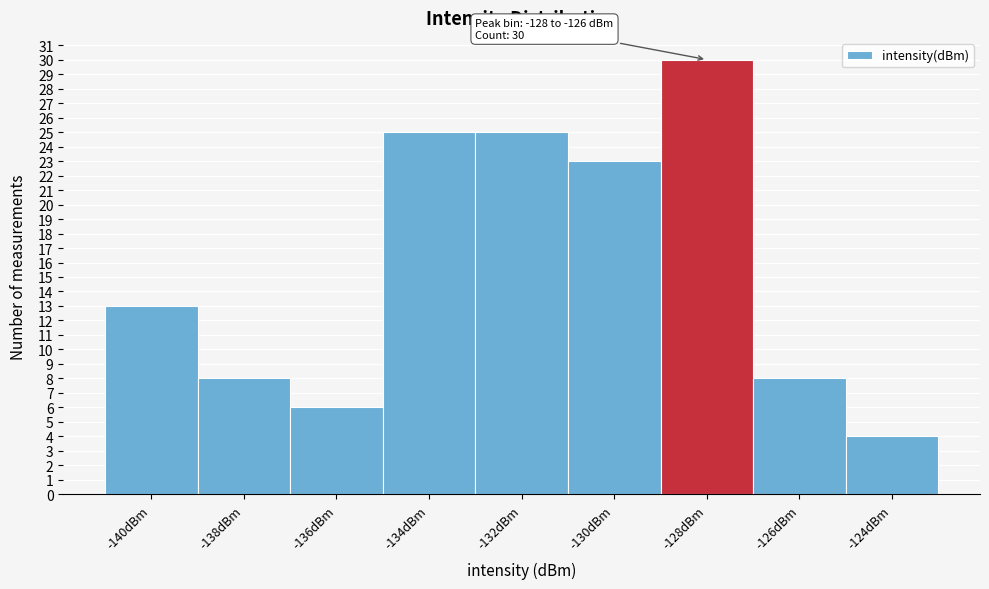

Reading left to right, extract all data points from this chart.

13	8	6	25	25	23	30	8	4